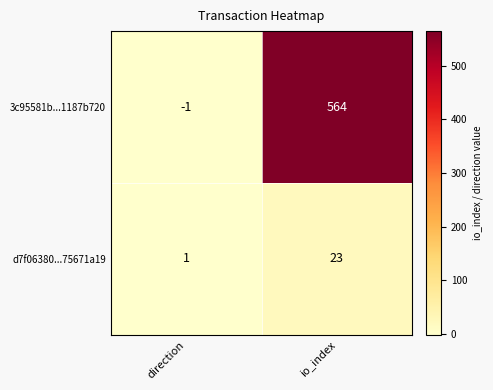

Which series changed the most between direction and io_index?

3c95581b...1187b720